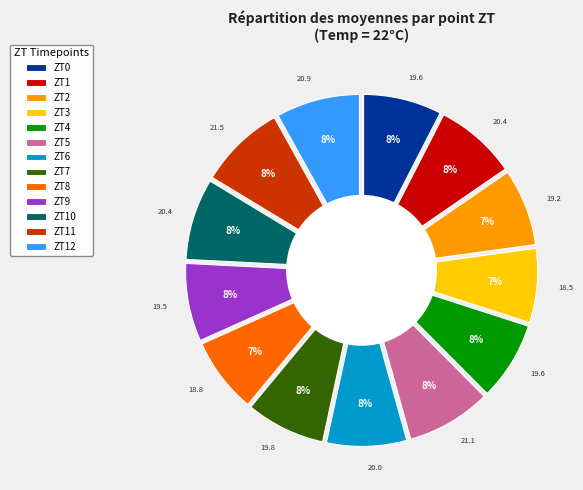

Combined, what portion of the pie is ZT4 and ZT11?

15.8%